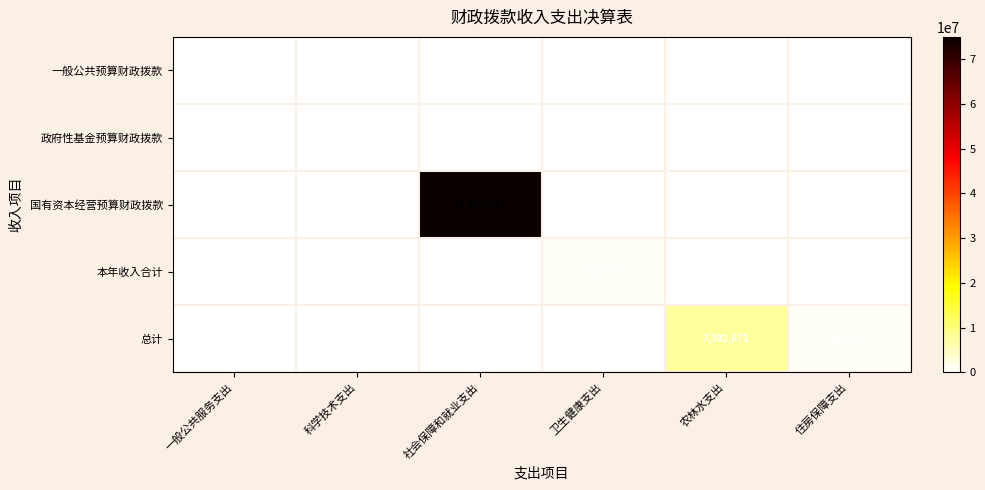

How many series are shown in this chart?

5